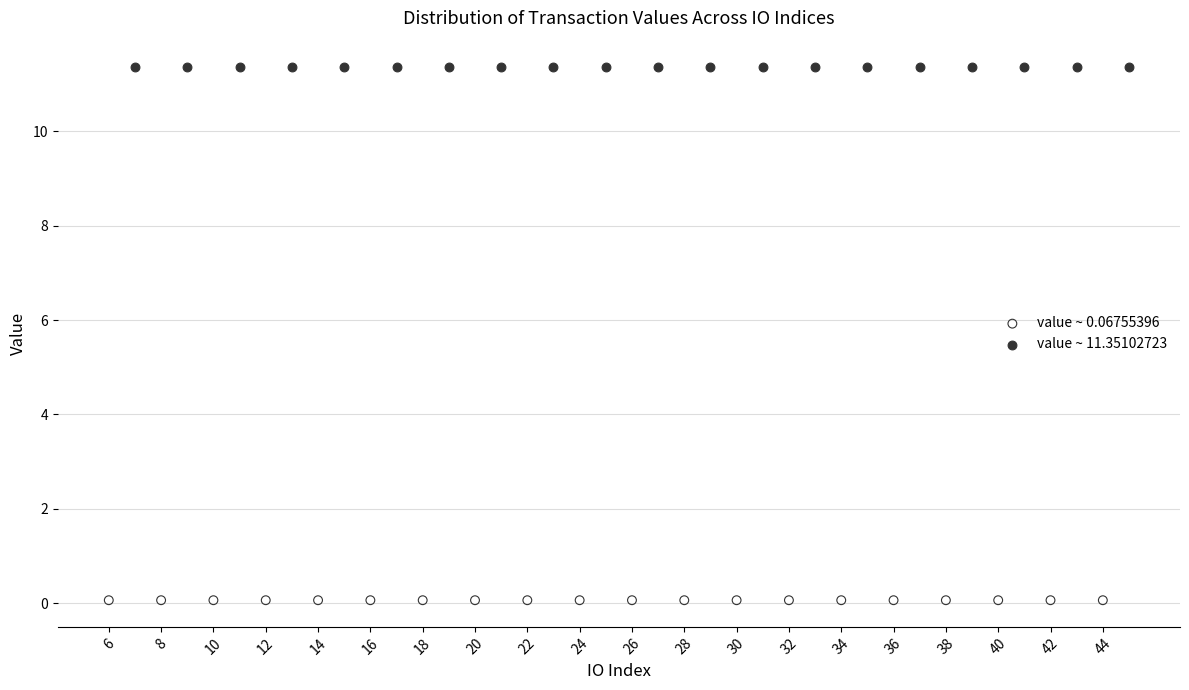

Which series reaches the minimum Y coordinate?

value ~ 0.06755396